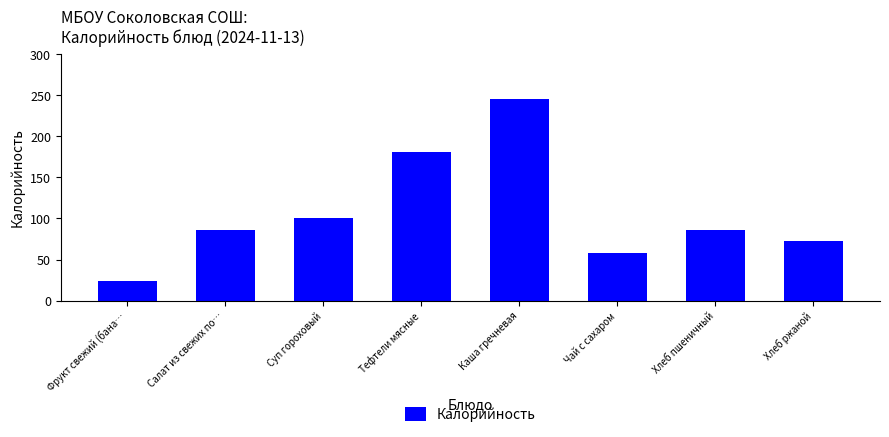

Is it true that the value at Чай с сахаром is 58.0?

True